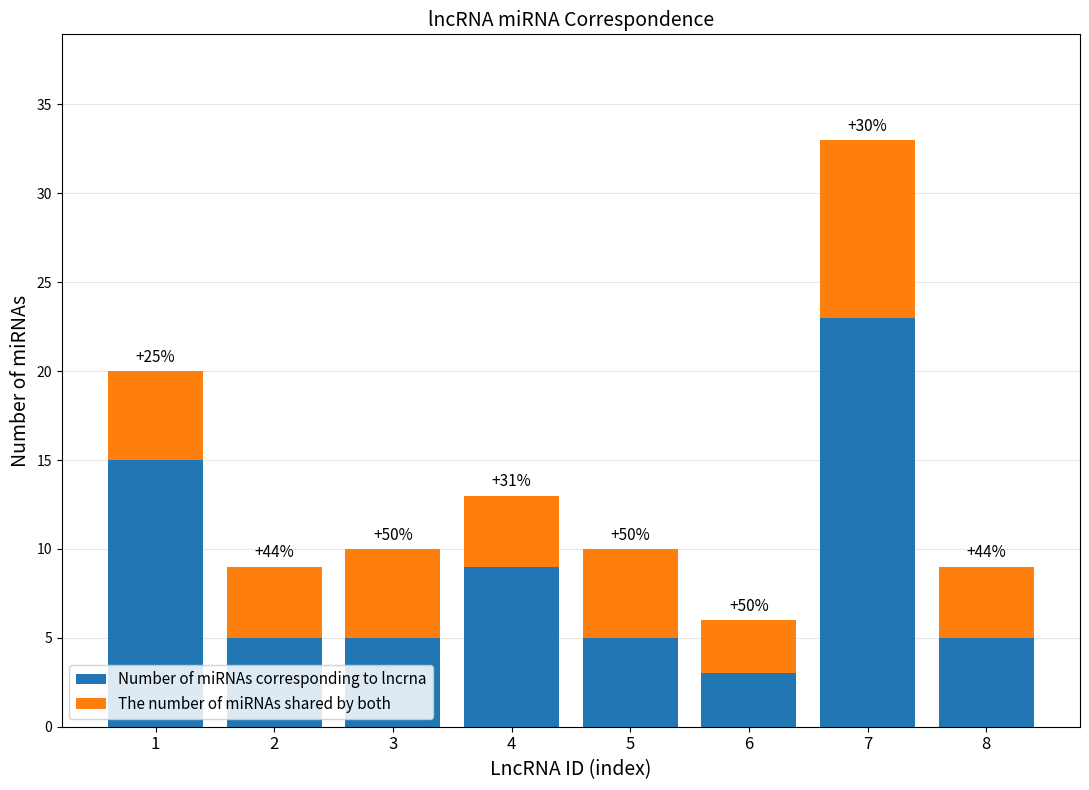

How many bars are there in total?

8